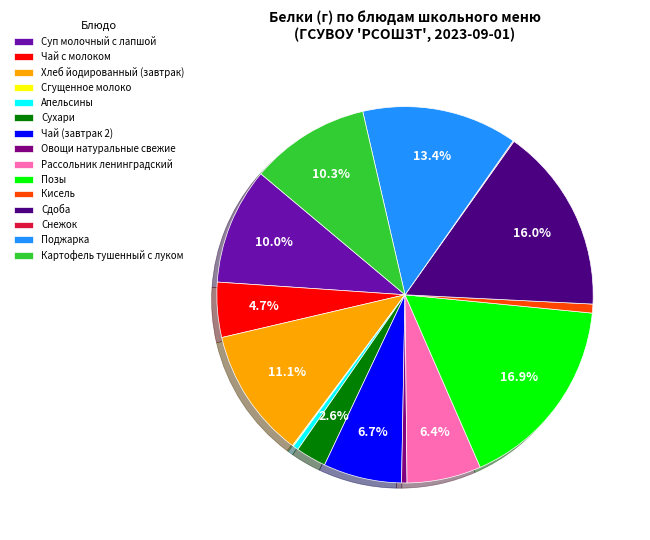

Does any single category account for the majority?

No